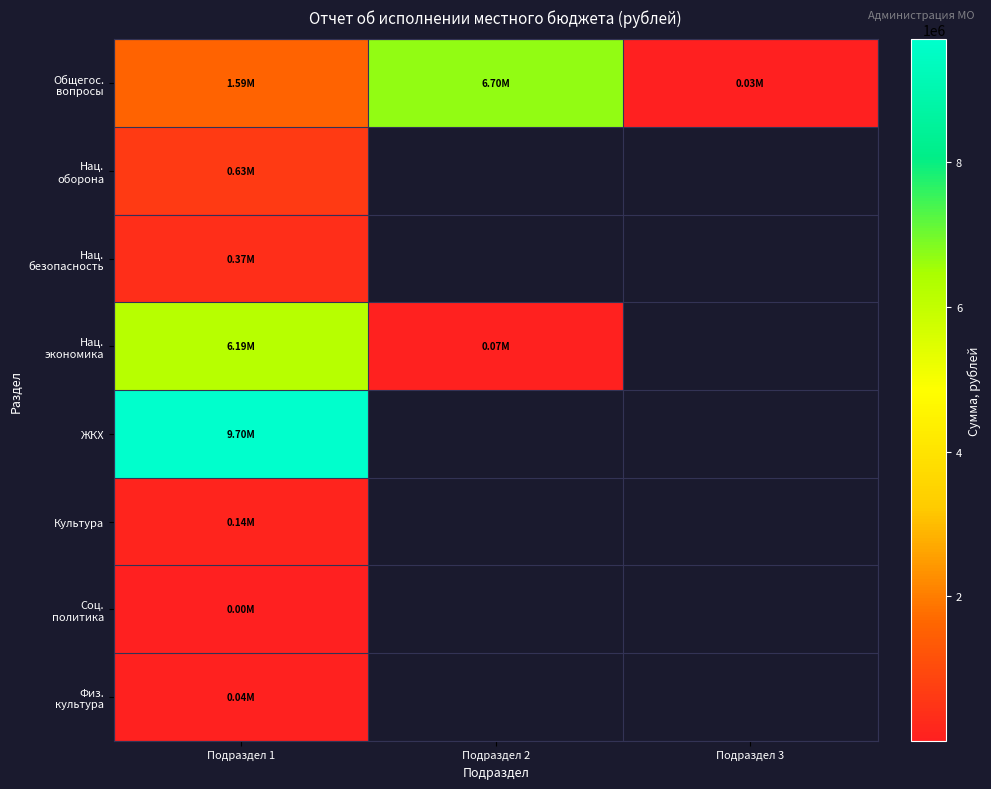

Which series changed the most between Подраздел 2 and Подраздел 3?

Общегос. вопросы